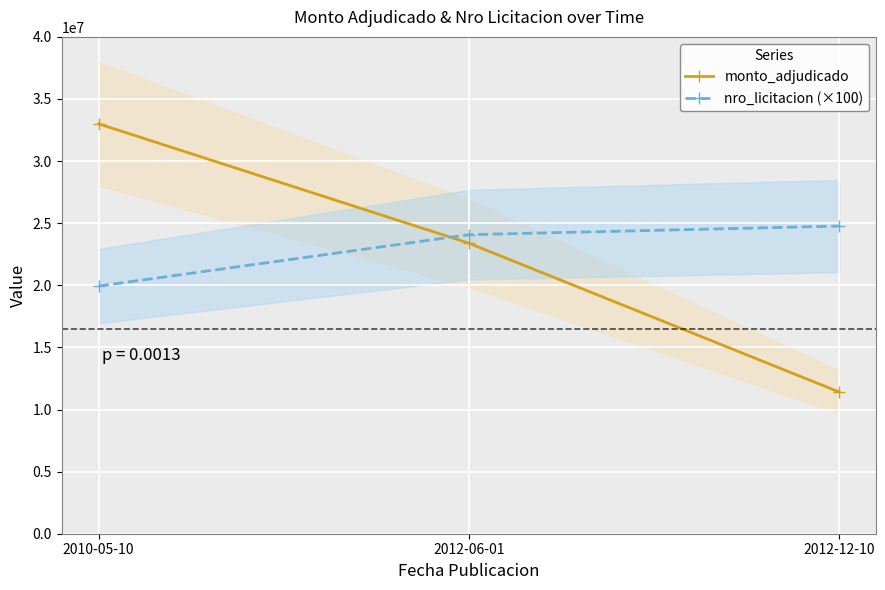

What are all the series names shown in the legend?

monto_adjudicado, nro_licitacion (×100)